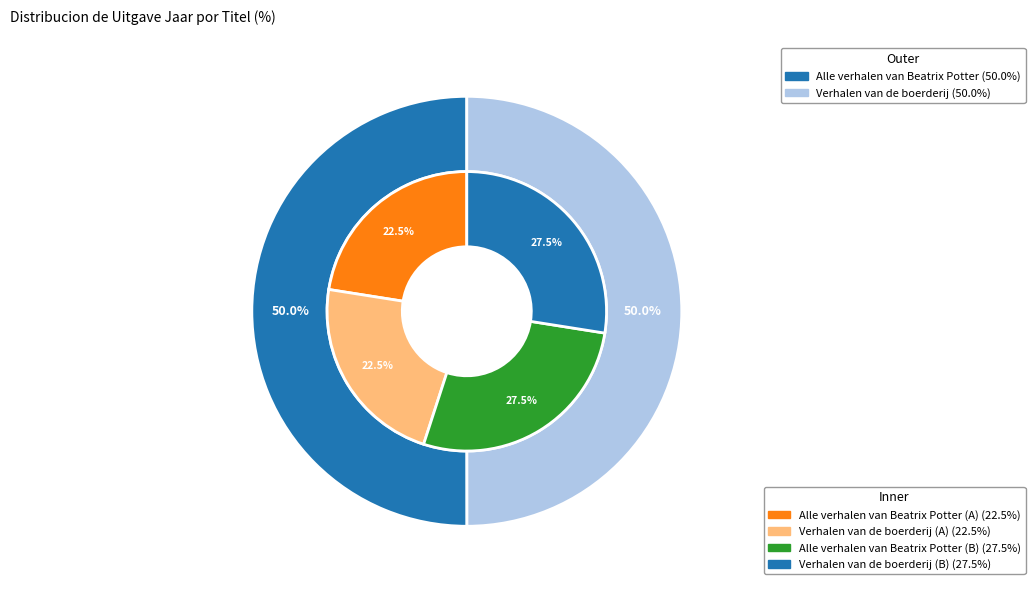

Which category accounts for the majority?

Alle verhalen van Beatrix Potter